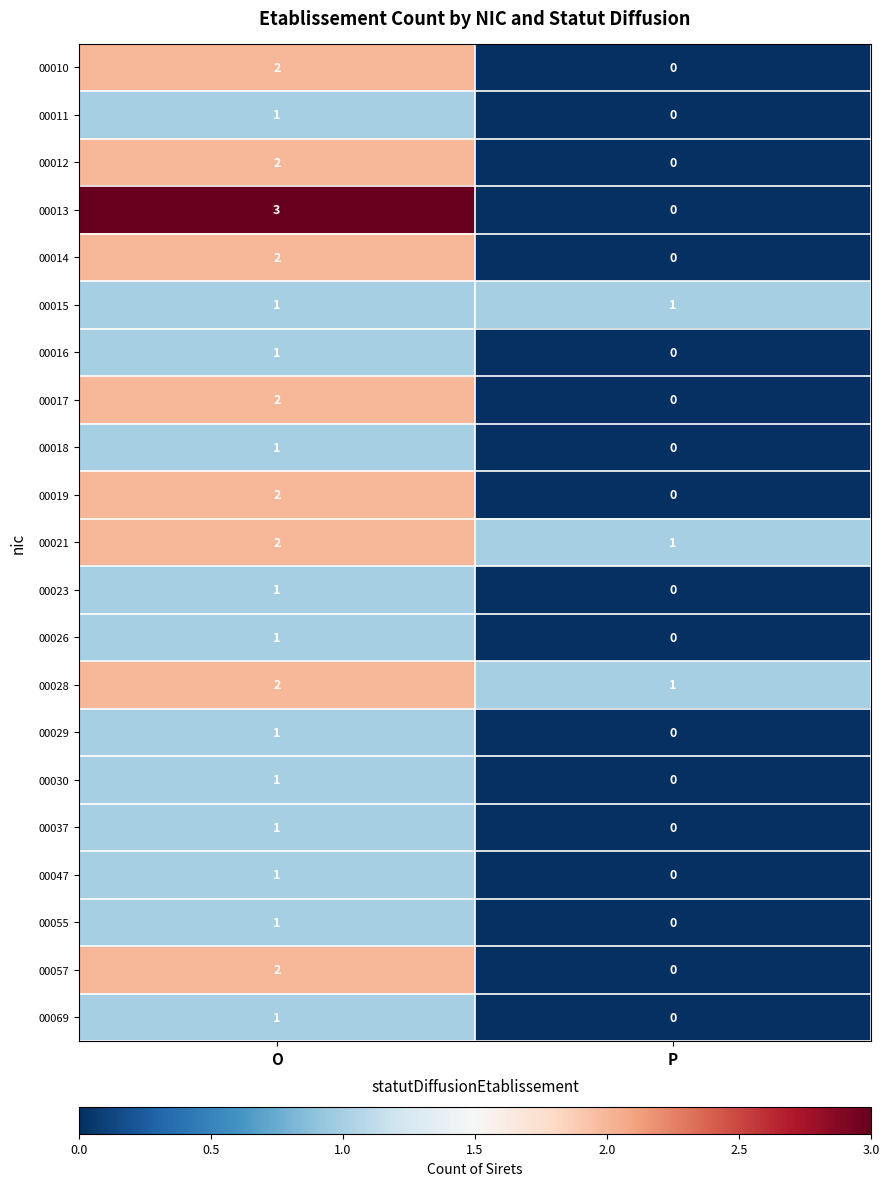

What is the sum of all 00021 values?

3